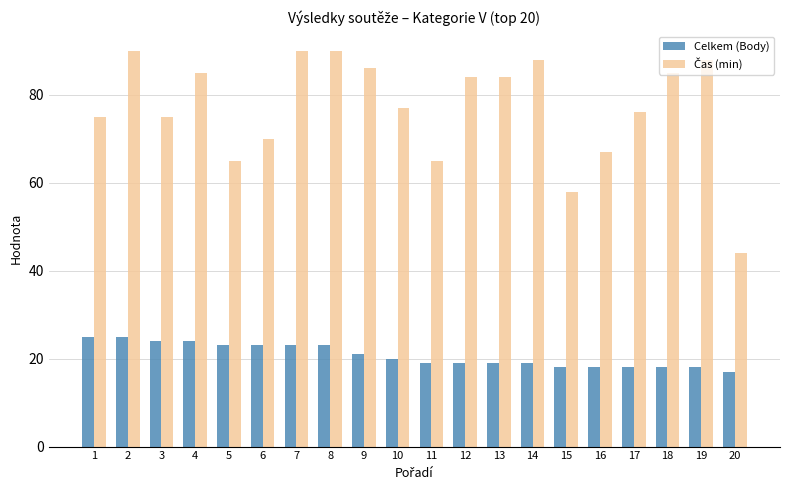

Where is Celkem (Body) nearest to the value 21?

9